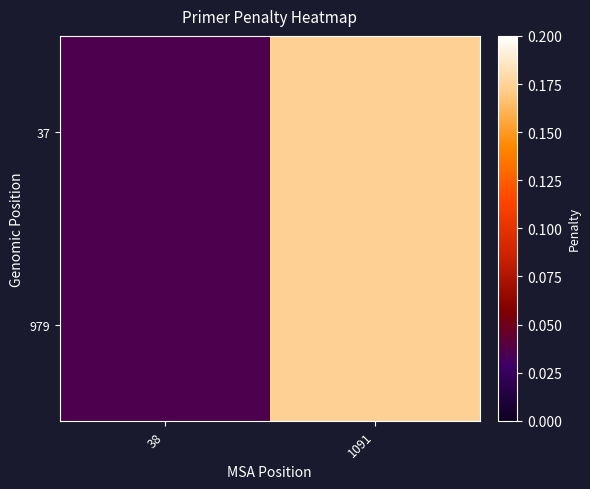

Reading left to right, list all the values displayed in this chart.

37: 38=0.0	1091=0.2
979: 38=0.0	1091=0.2